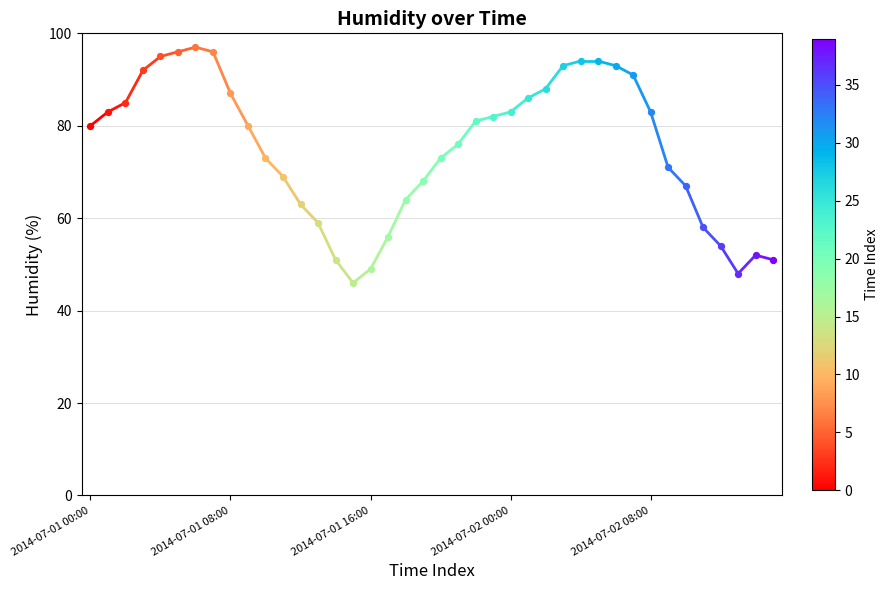

Between 2014-07-01 00:00 and 2014-07-01 08:00, which is larger?

2014-07-01 08:00